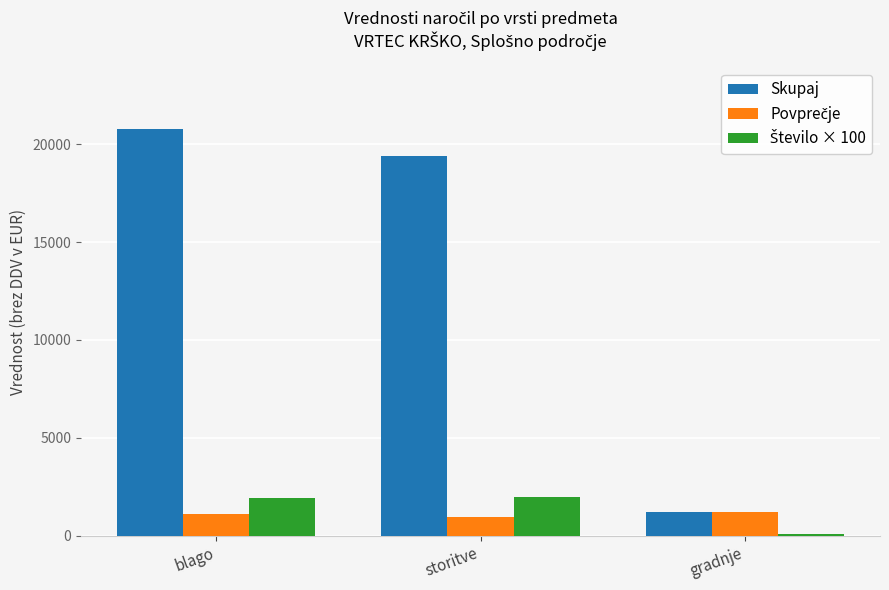

Rank the categories by Skupaj value from highest to lowest.

blago, storitve, gradnje